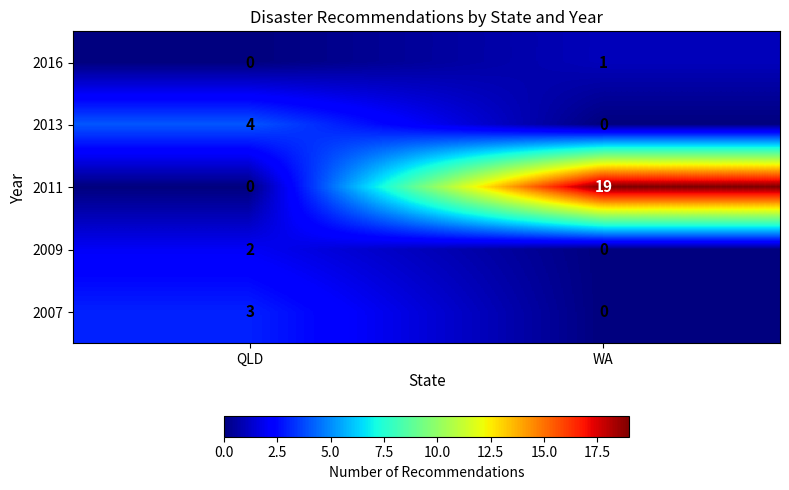

Is it true that 2016 equals 1 at WA?

True